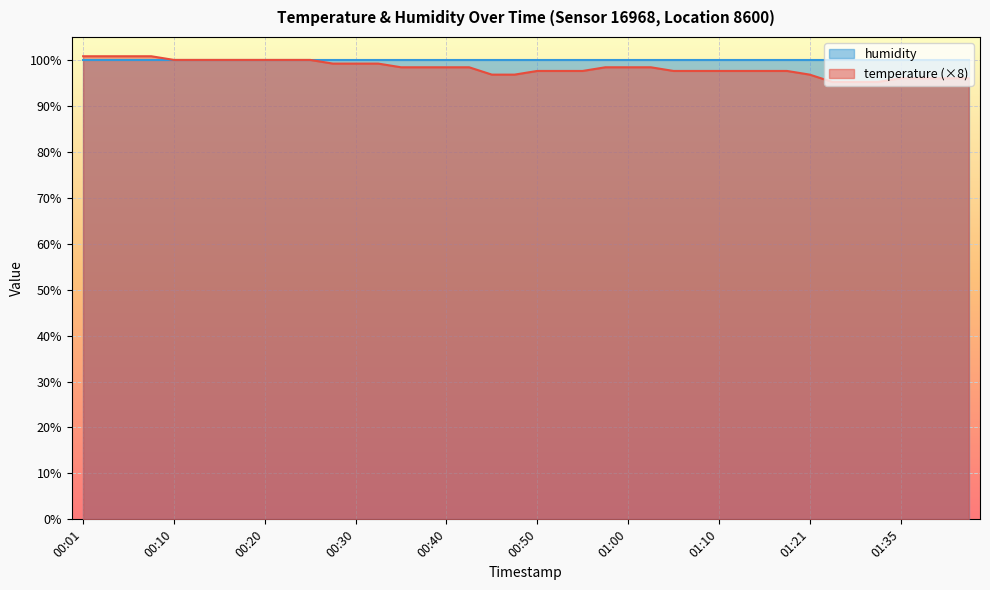

Which has a higher value, 00:50 or 00:55?

00:50